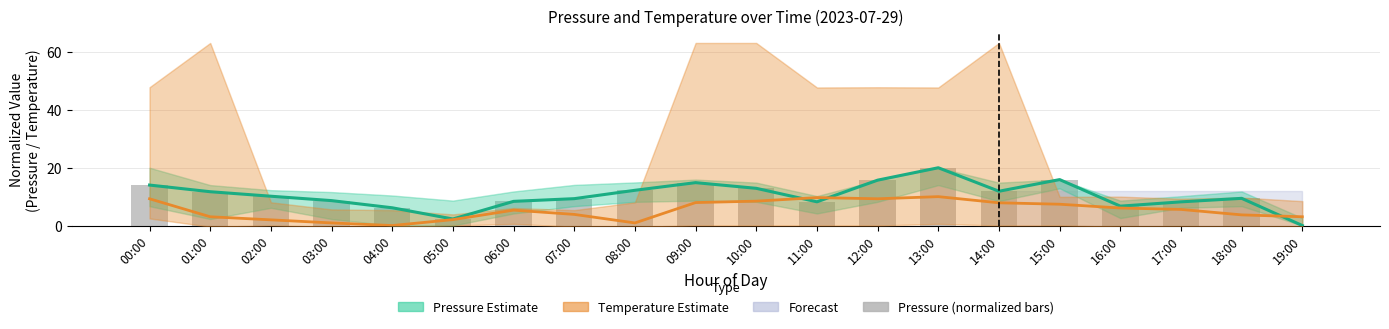

What is the label of the 9th bar from the right?

11:00